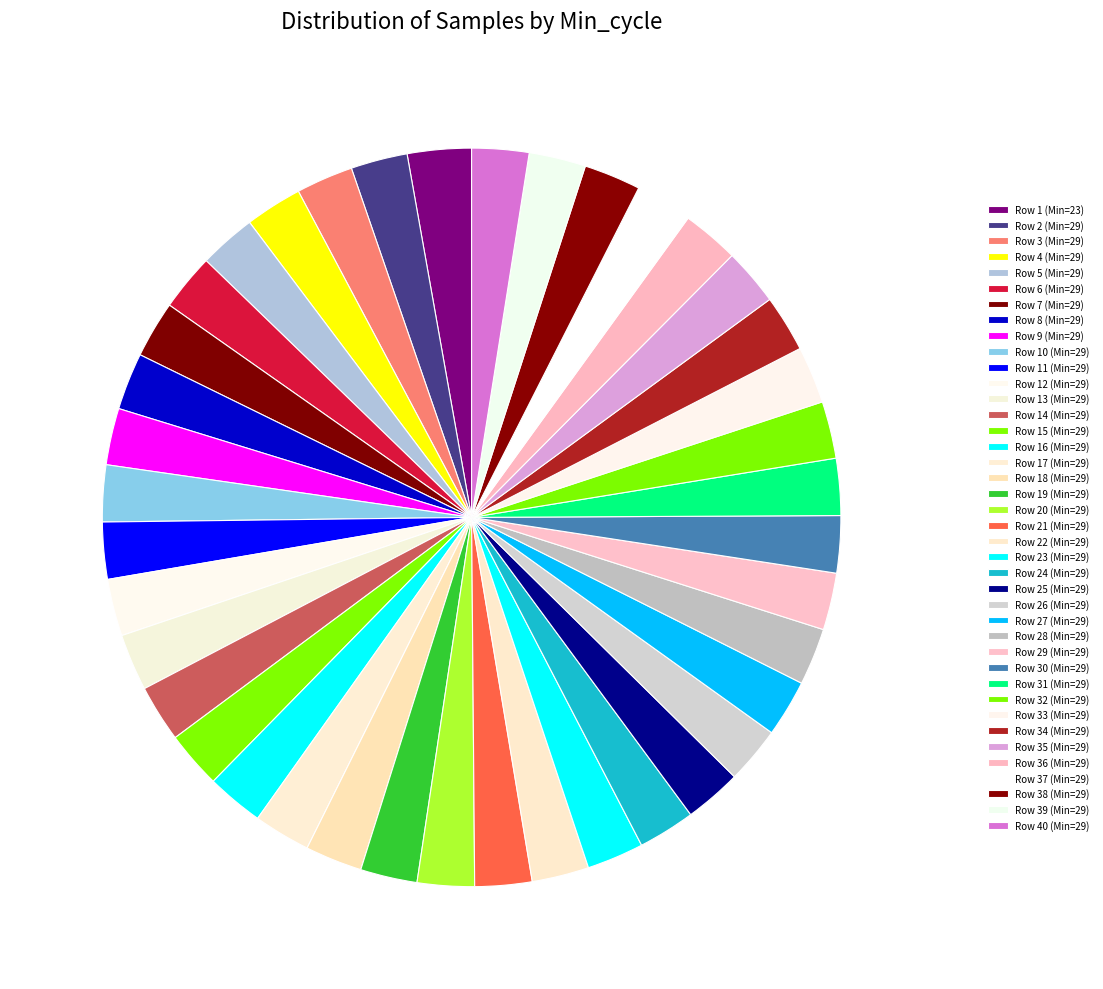

To the nearest percent, what is the average slice percentage?

2%